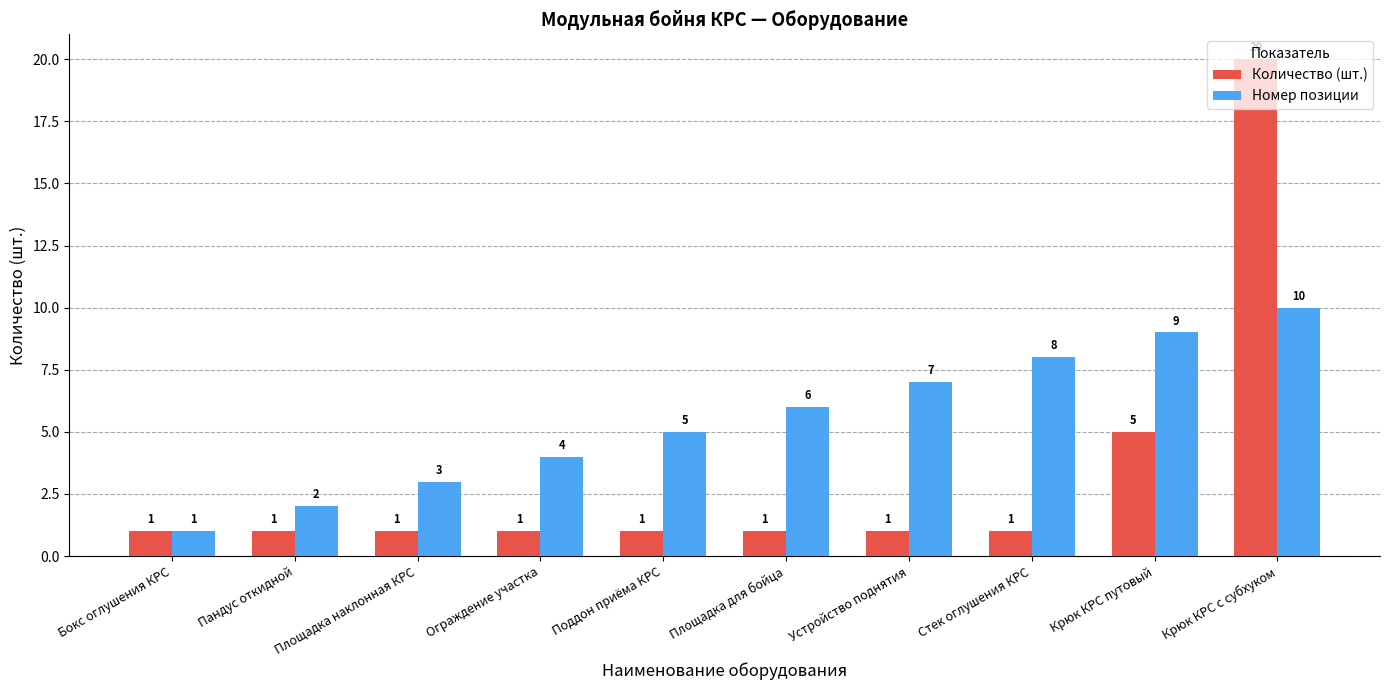

Reading left to right, what are all the values shown in this chart?

Количество (шт.): Бокс оглушения КРС=1	Пандус откидной=1	Площадка наклонная КРС=1	Ограждение участка=1	Поддон приёма КРС=1	Площадка для бойца=1	Устройство поднятия=1	Стек оглушения КРС=1	Крюк КРС путовый=5	Крюк КРС с субхуком=20
Номер позиции: Бокс оглушения КРС=1	Пандус откидной=2	Площадка наклонная КРС=3	Ограждение участка=4	Поддон приёма КРС=5	Площадка для бойца=6	Устройство поднятия=7	Стек оглушения КРС=8	Крюк КРС путовый=9	Крюк КРС с субхуком=10